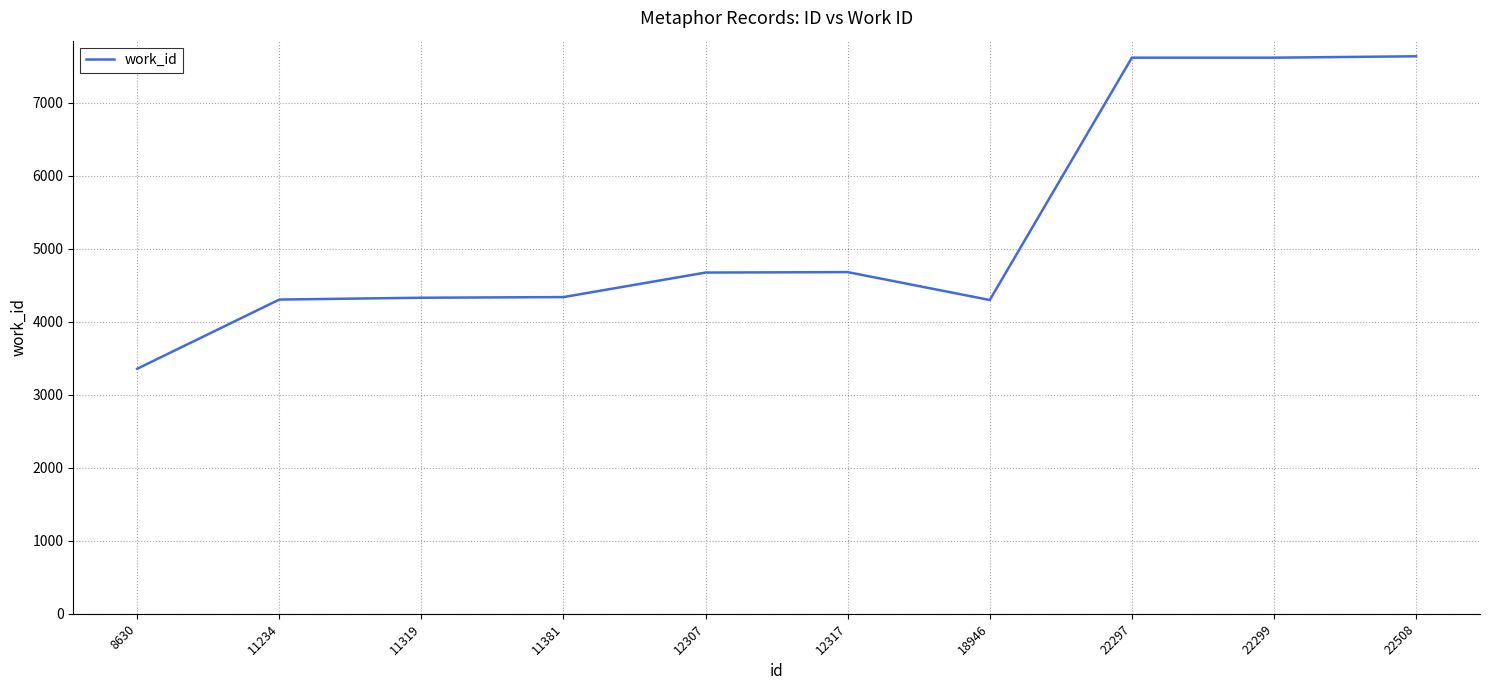

The chart shows a value of 2759 at 18946. True or false?

False